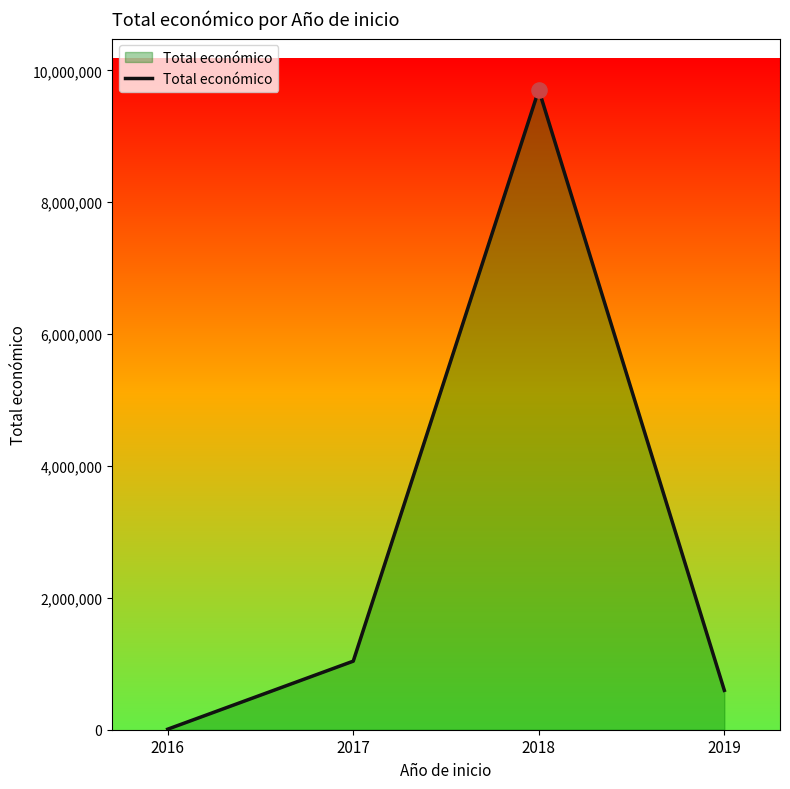

What is the ratio of the value at 2017 to the value at 2016?

130.3